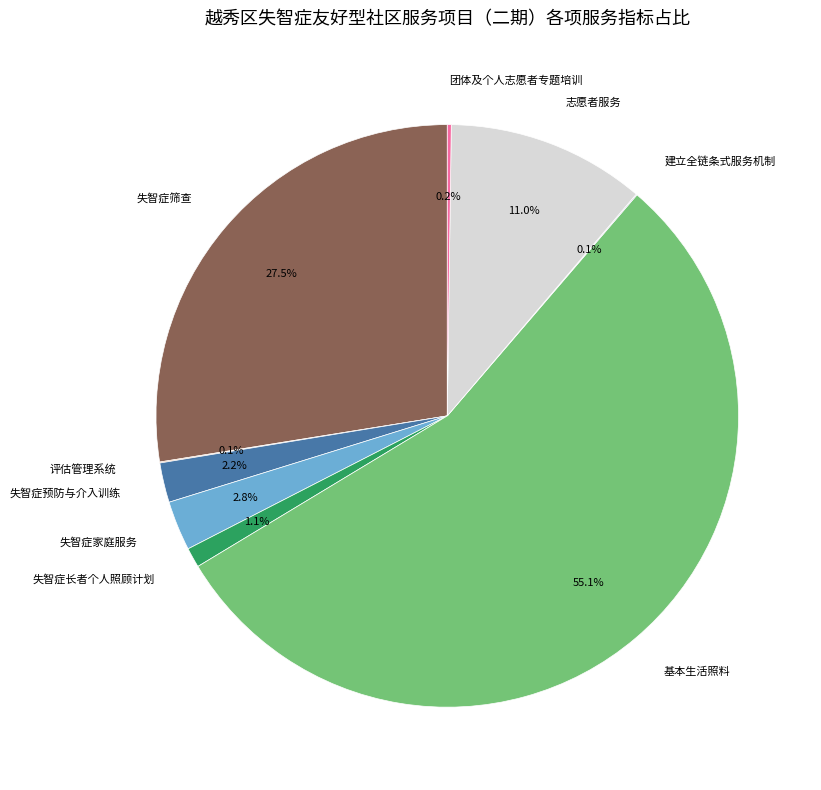

Does 失智症家庭服务 account for over 50% of the chart?

No